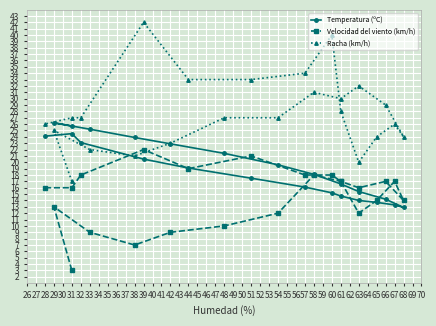

What is the value of the Velocidad del viento (km/h) point at the 3rd from the left?

9.0